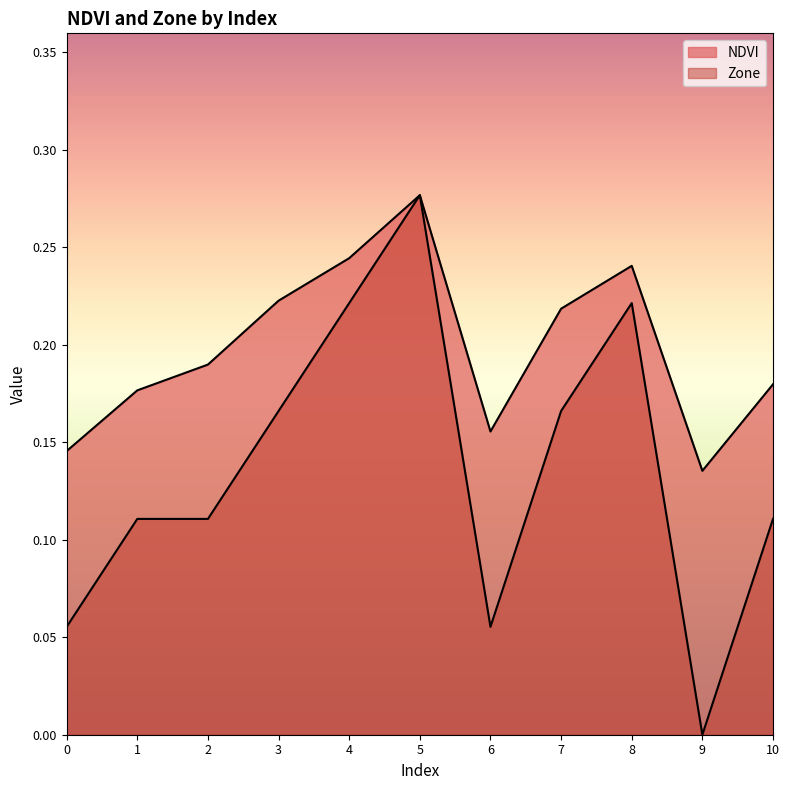

At how many categories does at least one series exceed 0?

11